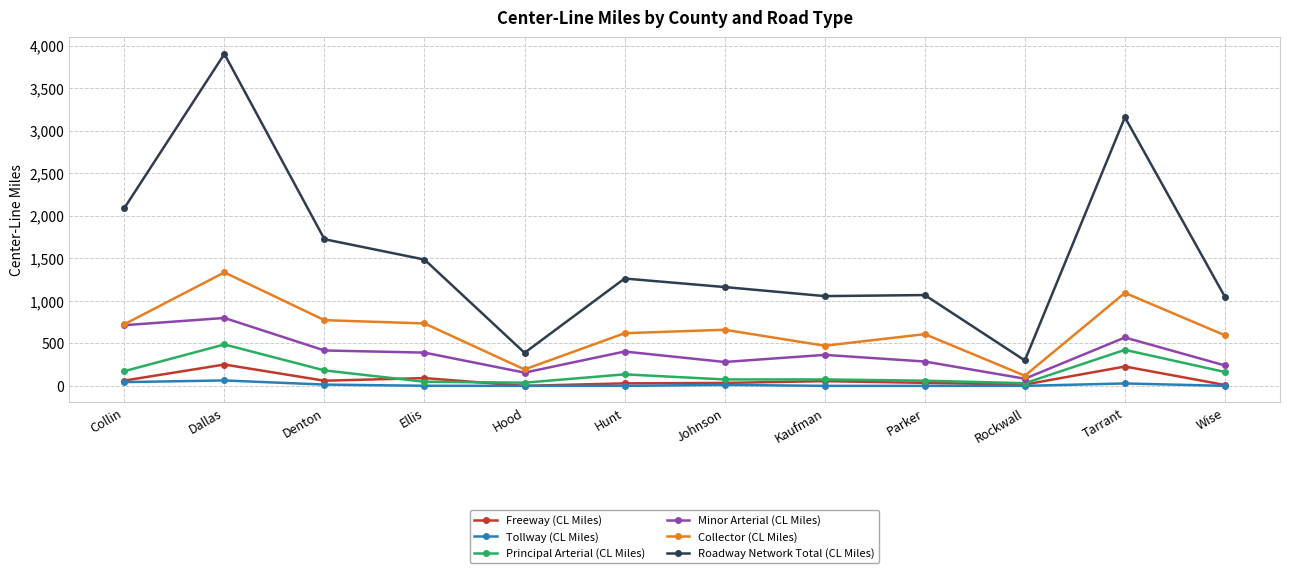

What is the maximum value for Collector (CL Miles)?

1333.8